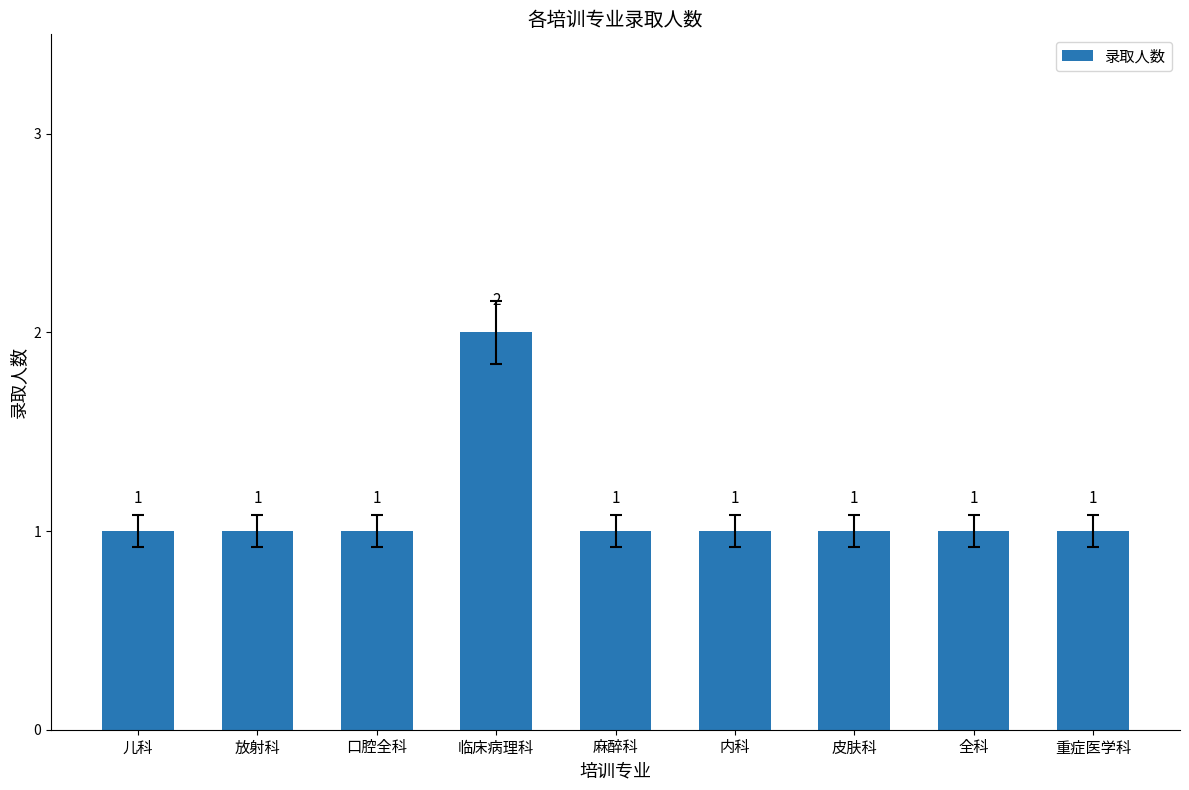

Are the bars grouped side by side (vs. stacked)?

No